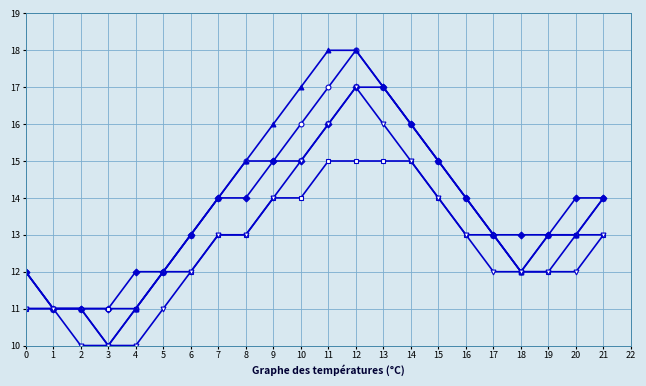

At which category is the sum across all series the highest?

12